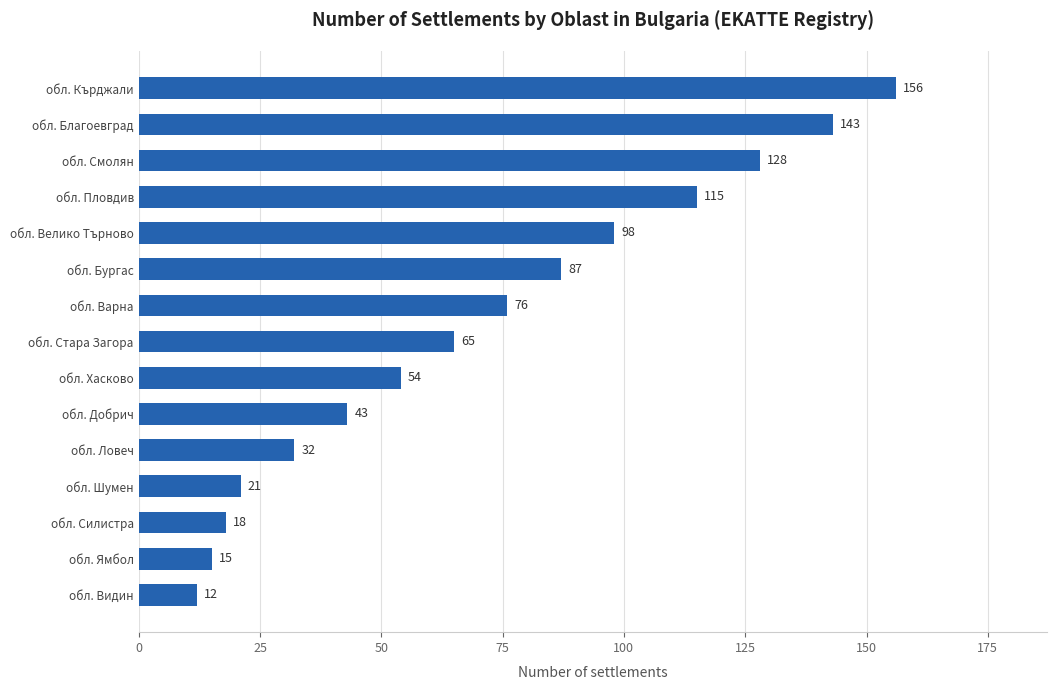

Where is the data nearest to the value 84?

обл. Бургас